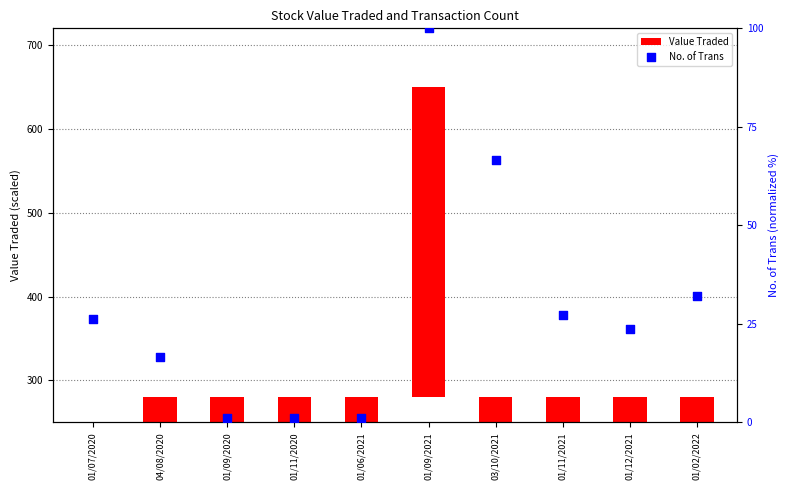

Is the value of Value Traded at 01/11/2021 greater than the value of No. of Trans at 01/07/2020?

No